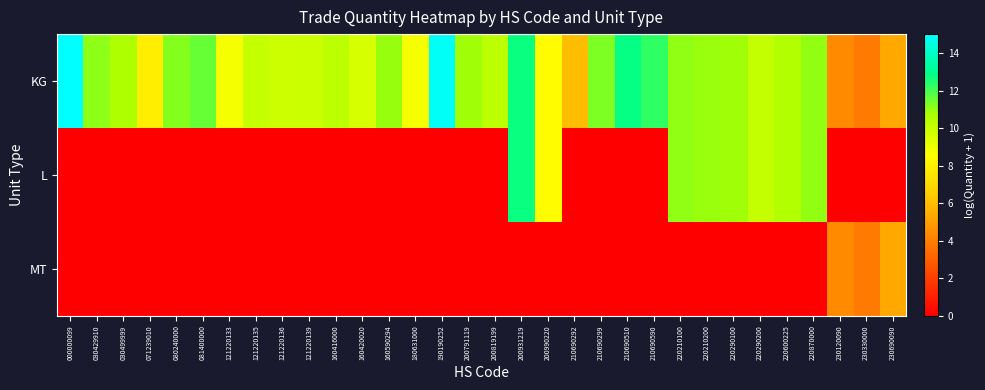

Which series changed the most between 071239010 and 220290200?

L